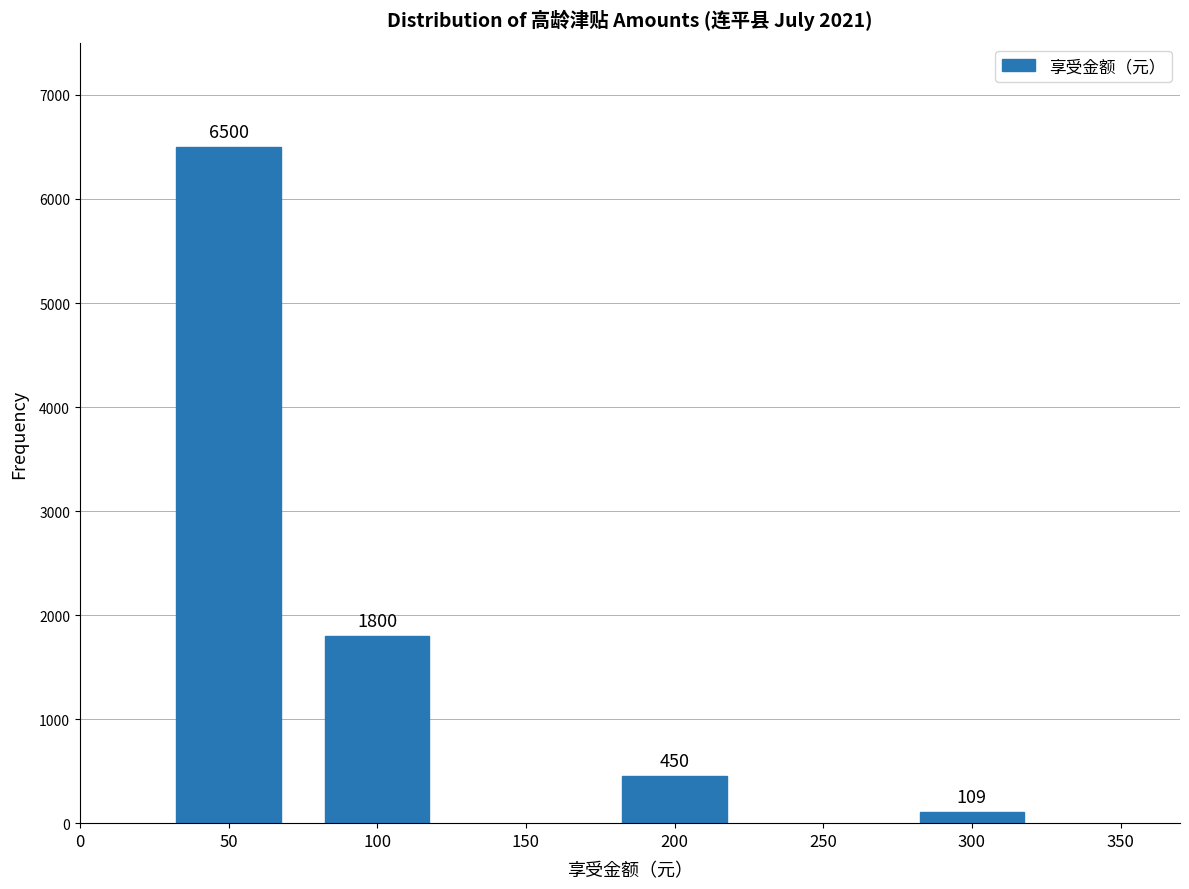

Reading left to right, extract all data points from this chart.

50=6500	100=1800	200=450	300=109